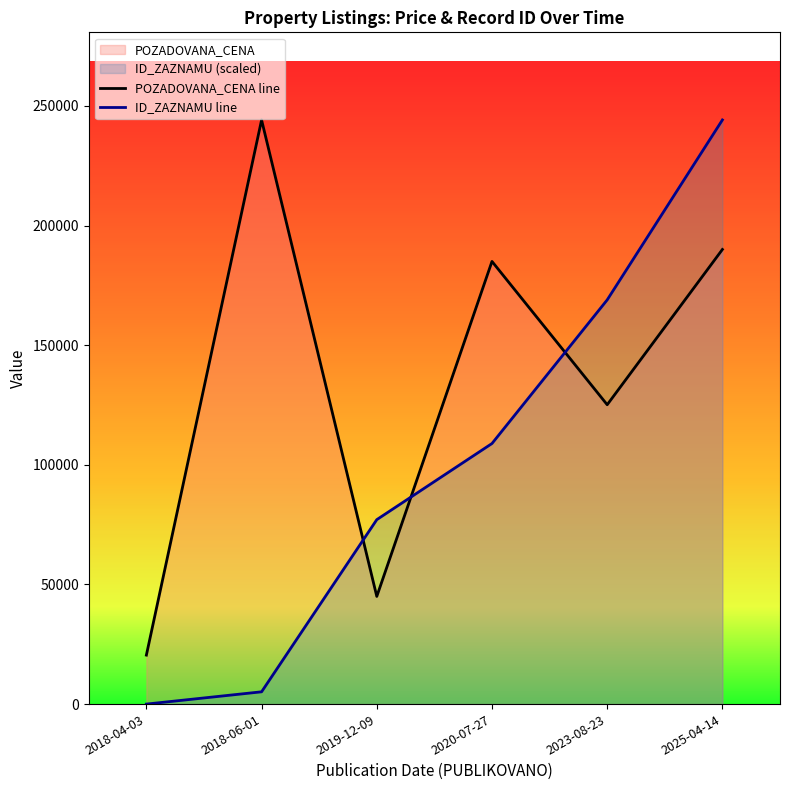

At how many categories does at least one series exceed 10816?

6